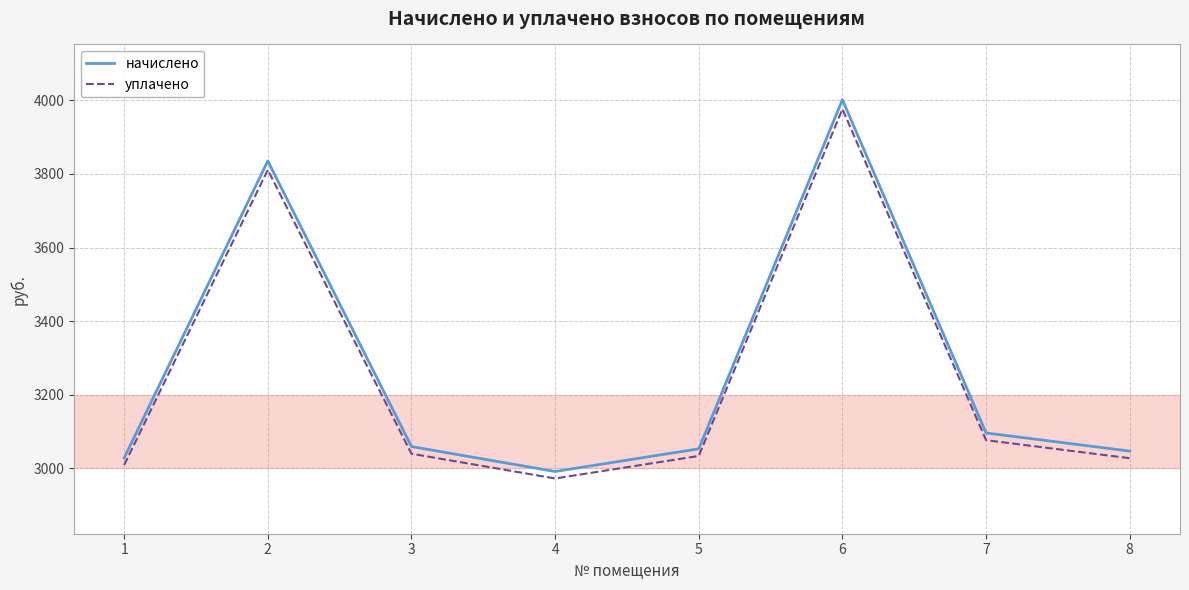

At how many categories does at least one series exceed 3958?

1